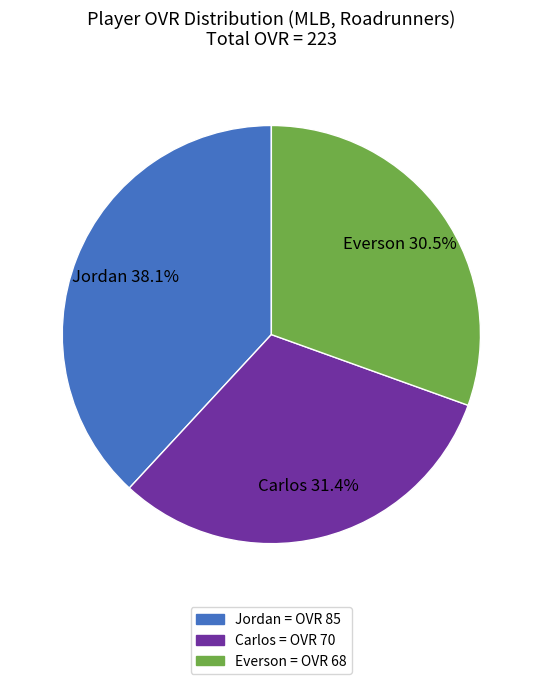

What percentage do Carlos and Everson together represent?

61.9%